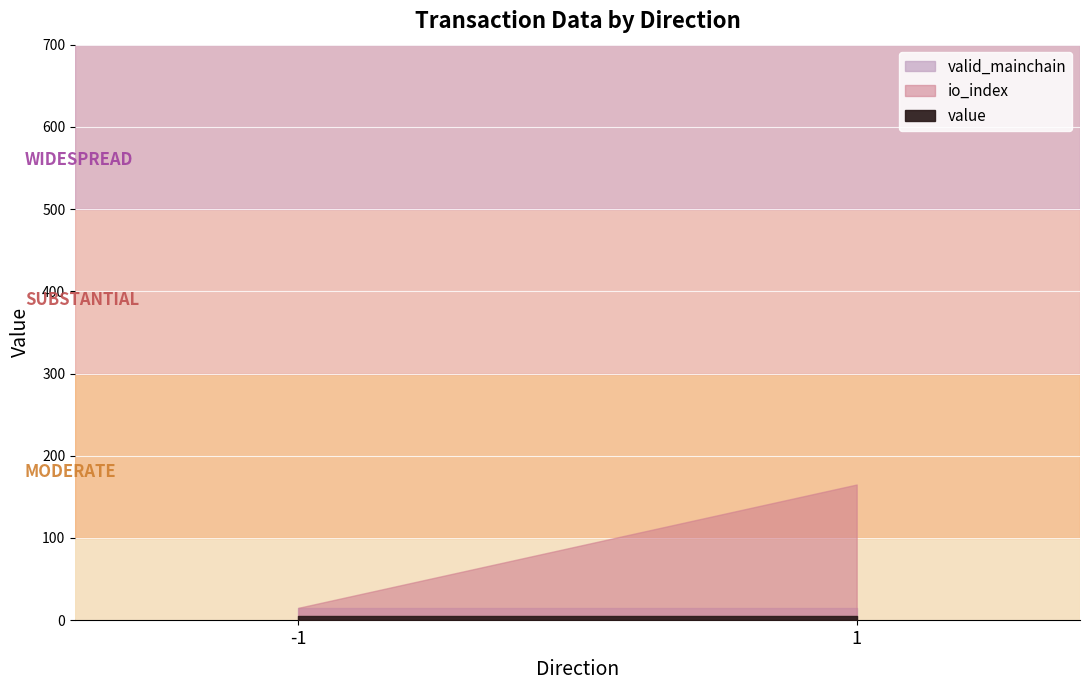

The value of value at 1 is 307.3. True or false?

False